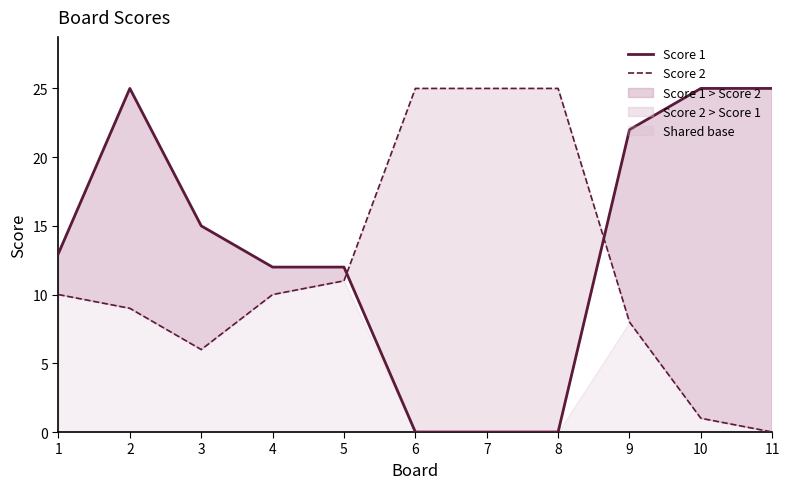

What is the value of the Score 2 point at the 2nd from the left?

9